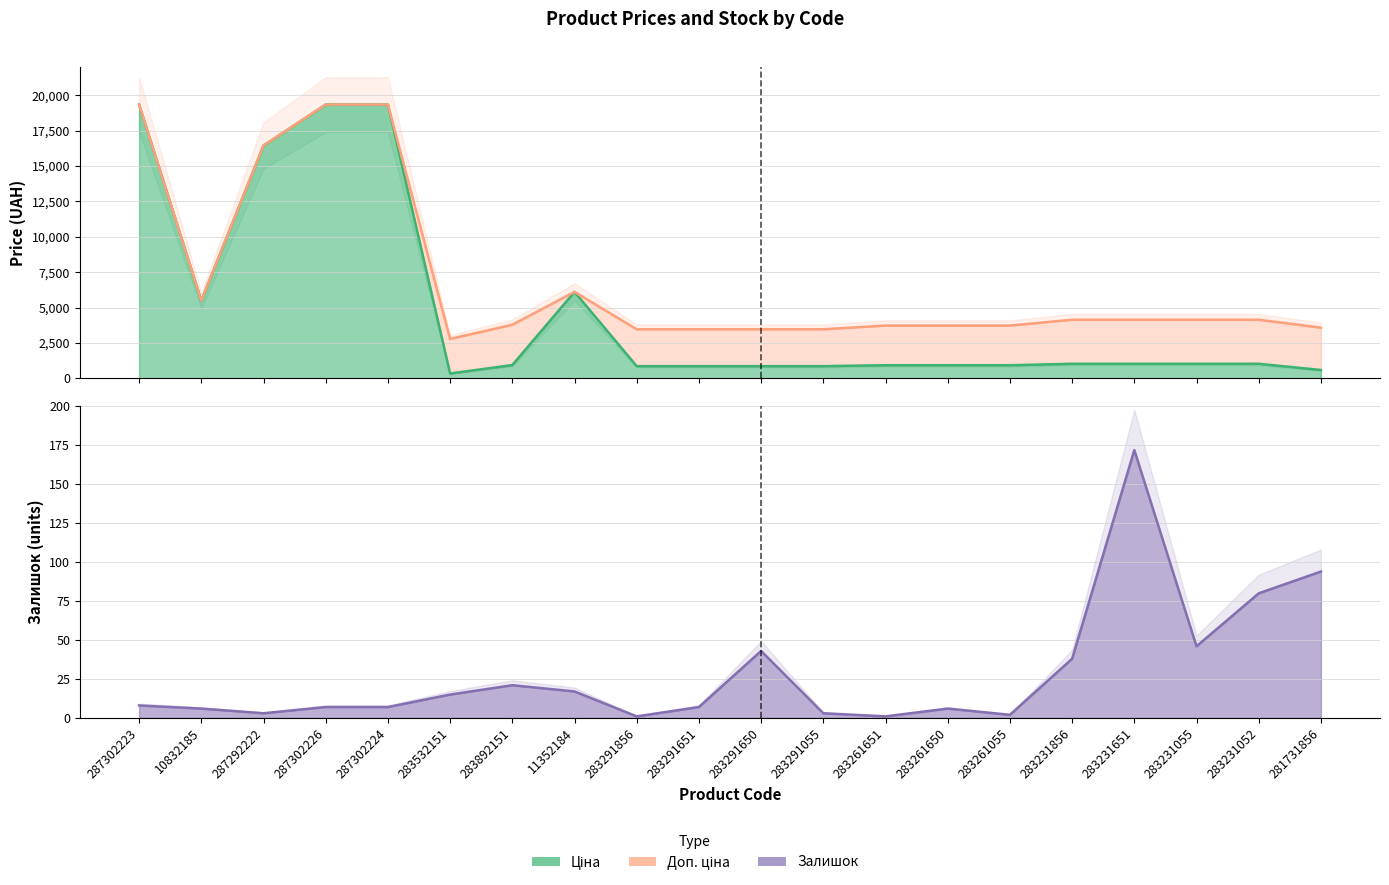

List the series in order of their peak value, lowest first.

Залишок, Ціна, Доп. ціна